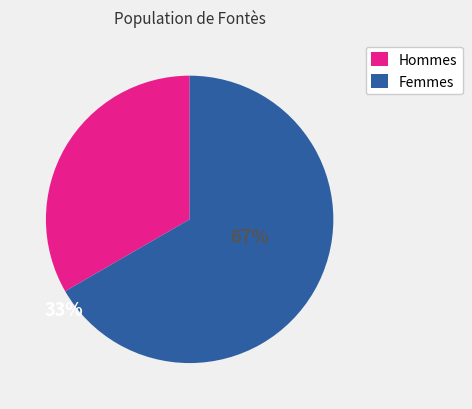

Is there a majority slice in this chart?

Yes